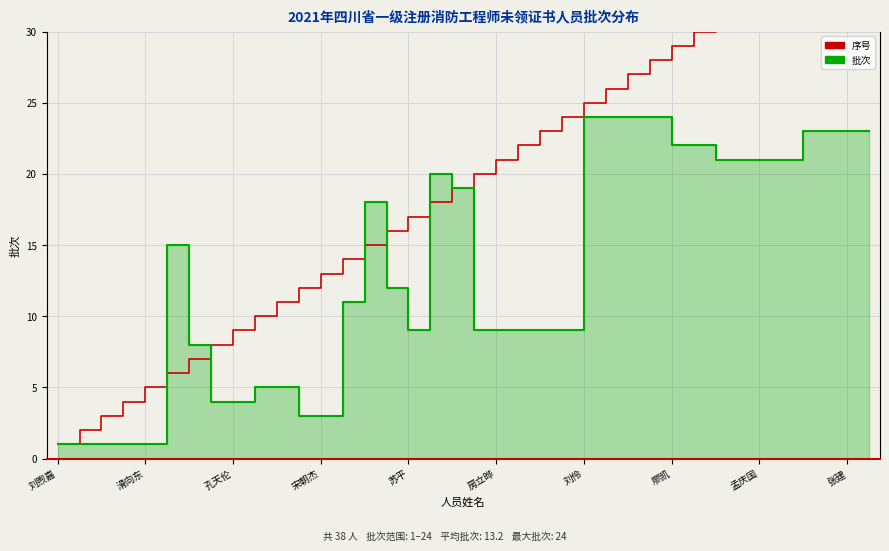

True or false: 序号 has a value of 17 at 11.

False